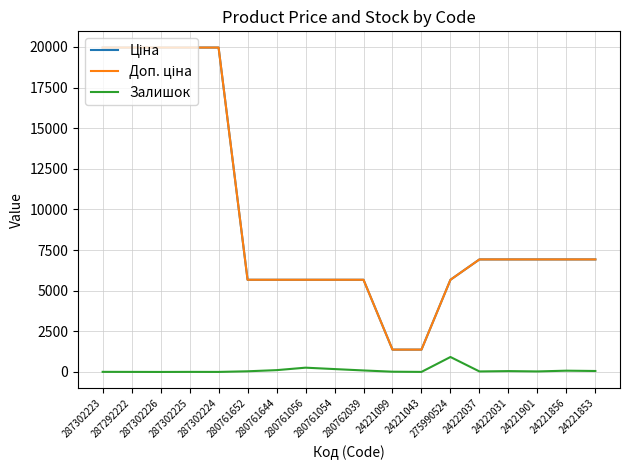

How many categories are shown in the chart?

18